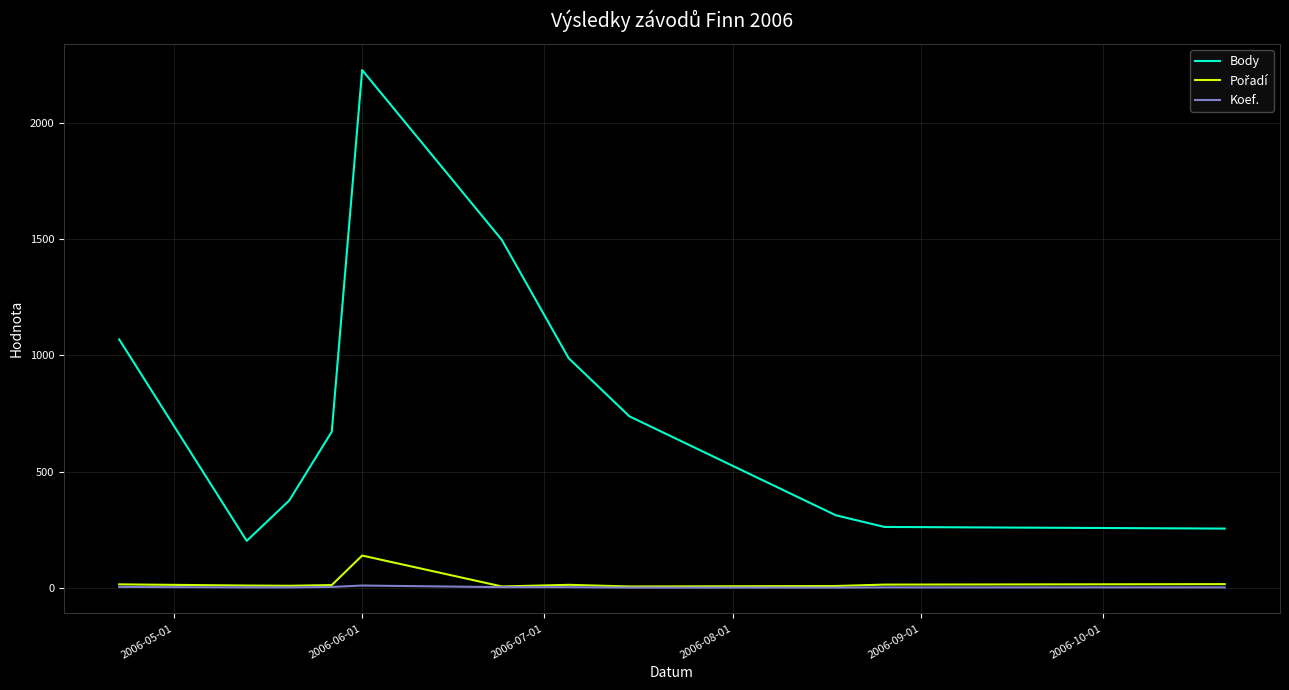

Which series has the largest total across all categories?

Body